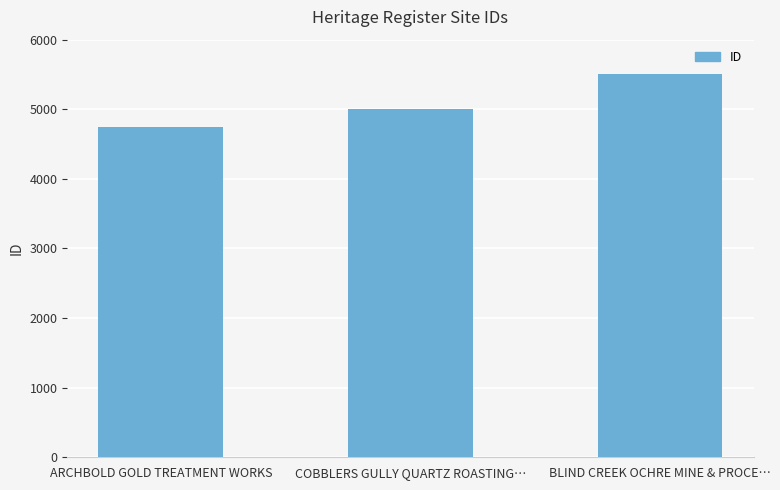

How many bars are there in total?

3